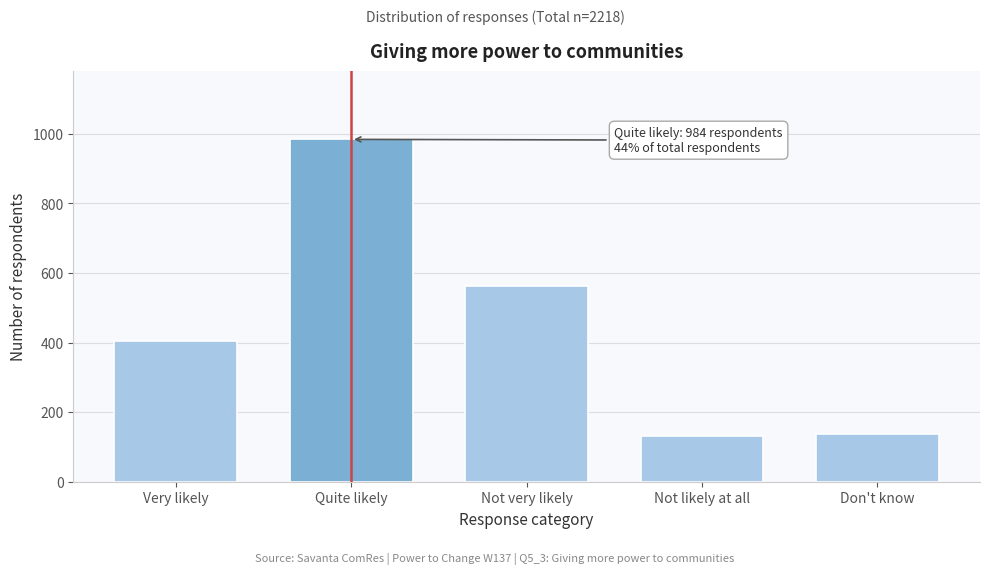

Reading right to left, transcribe all the data shown in this chart.

Don't know=137	Not likely at all=130	Not very likely=563	Quite likely=984	Very likely=404